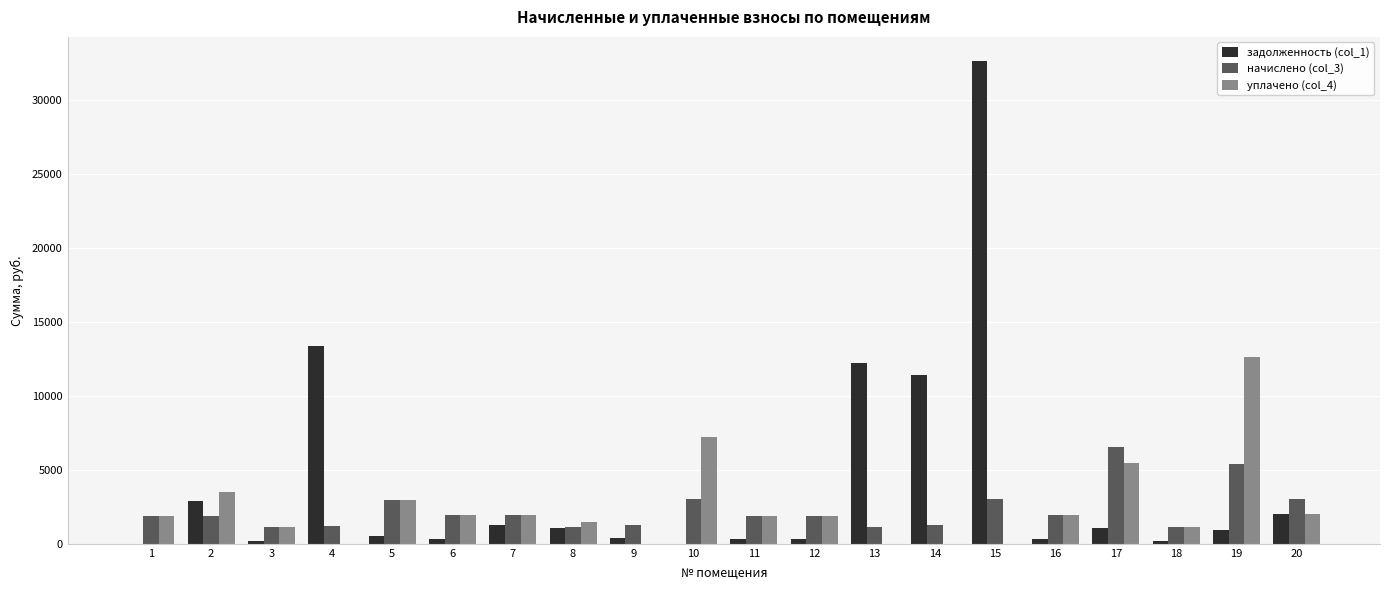

What is the maximum value for начислено (col_3)?

6515.8